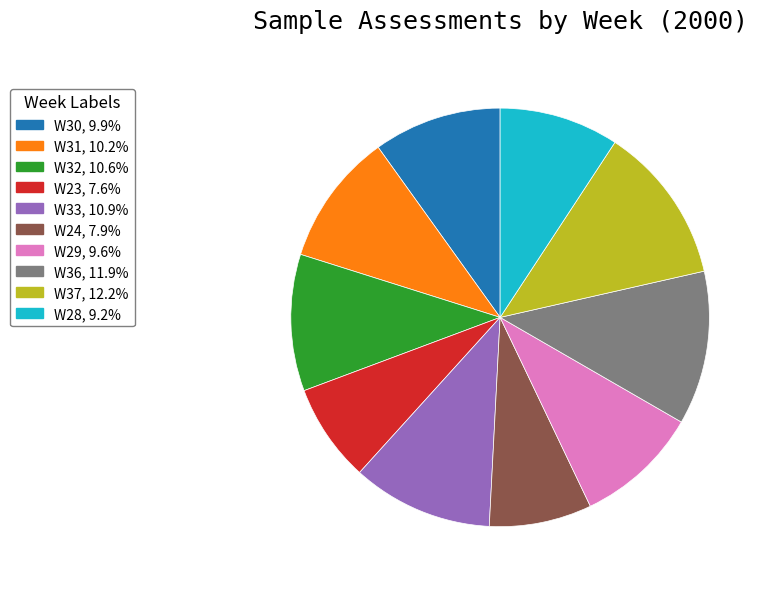

Approximately how many times larger is the value at W30 compared to W31?

1.0